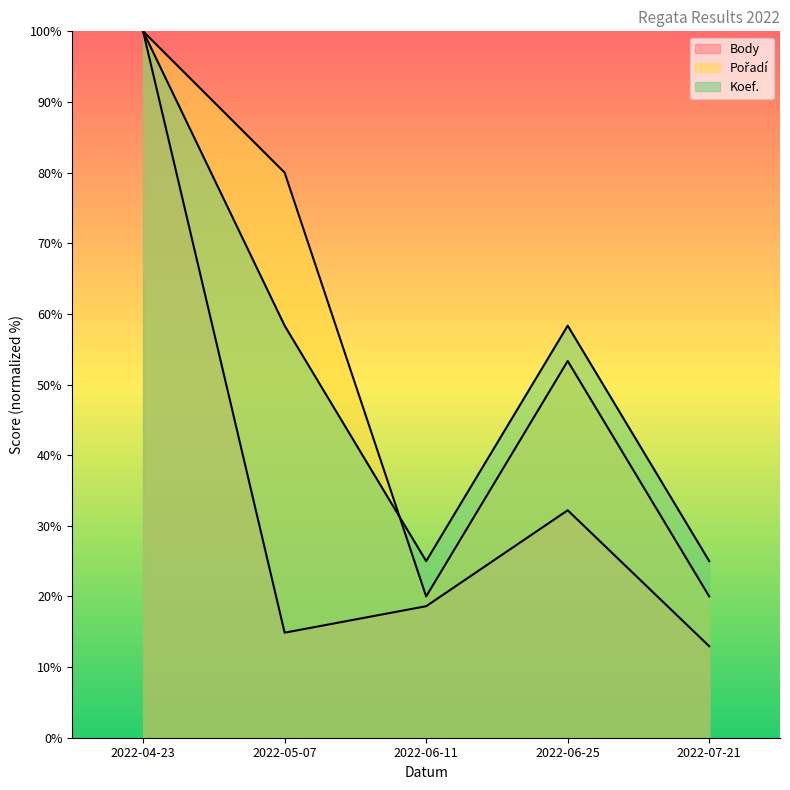

What is the minimum value for Pořadí?

20.0